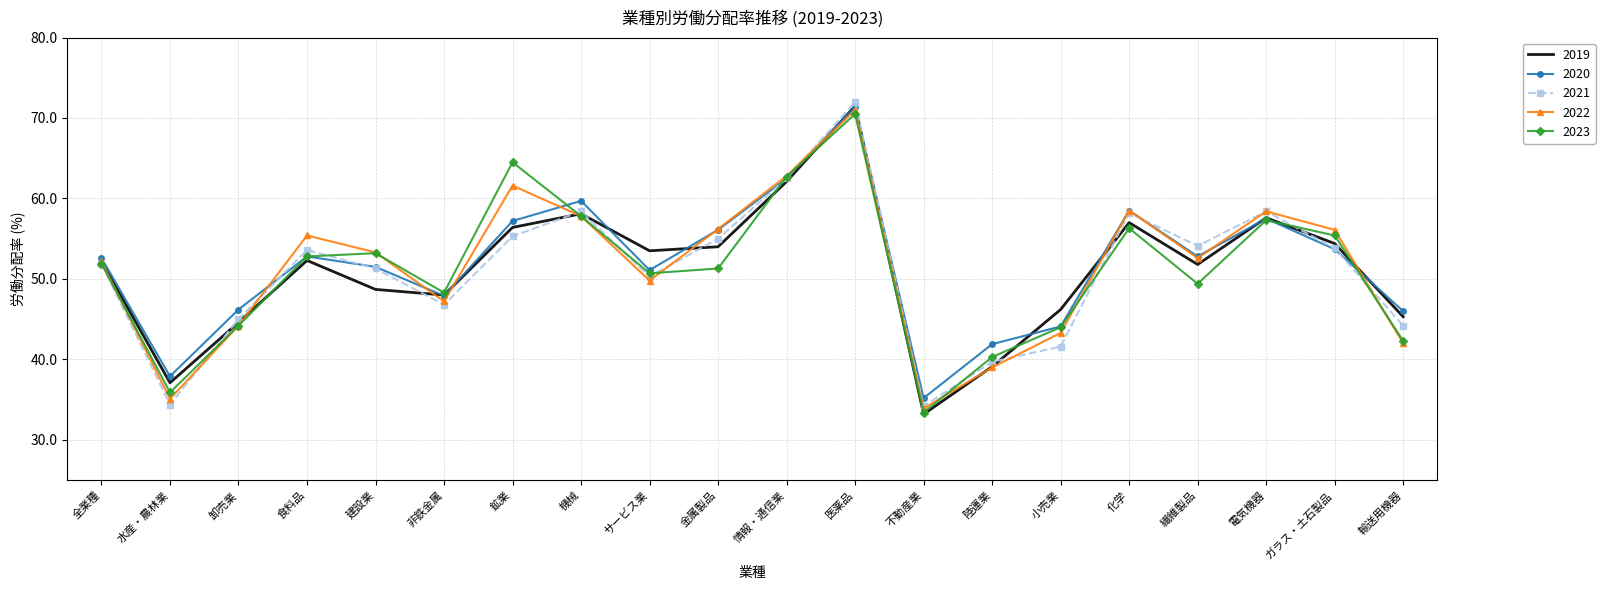

What is the average value of the 2021 series?

51.0